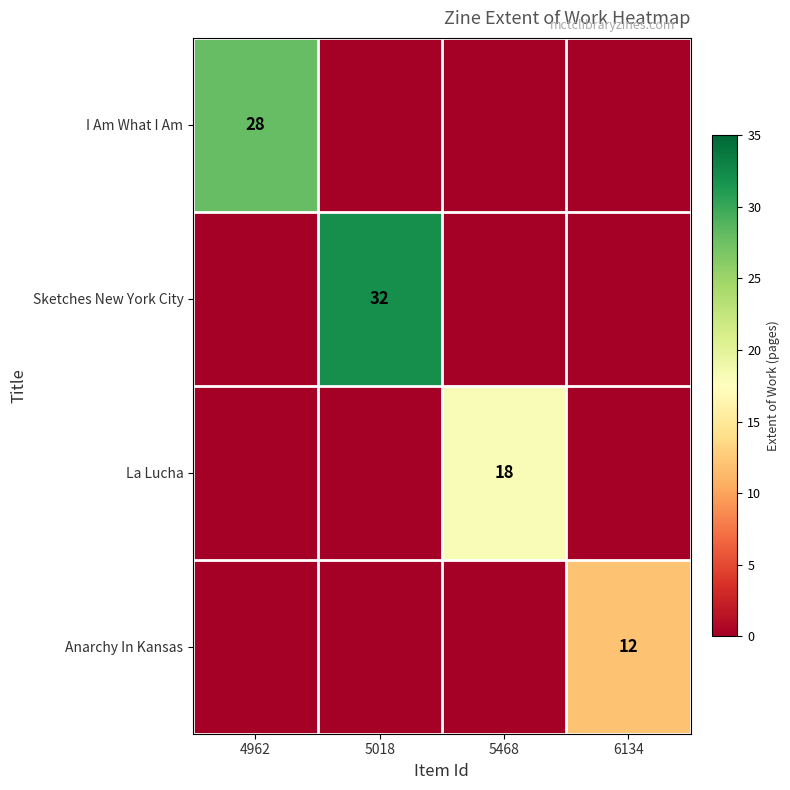

True or false: La Lucha has a value of 10 at 5468.

False